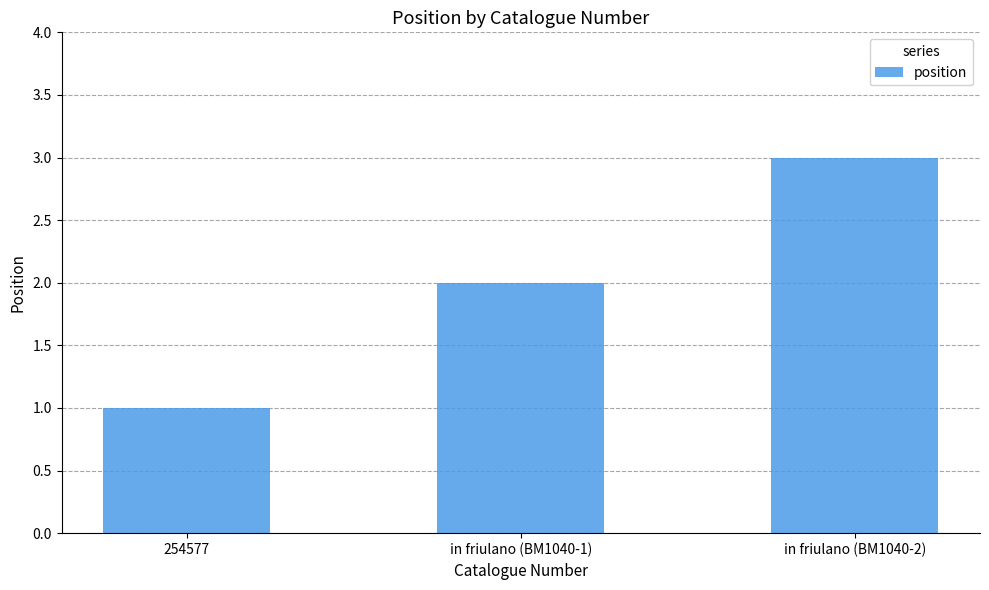

Rank the categories by value from highest to lowest.

in friulano (BM1040-2), in friulano (BM1040-1), 254577